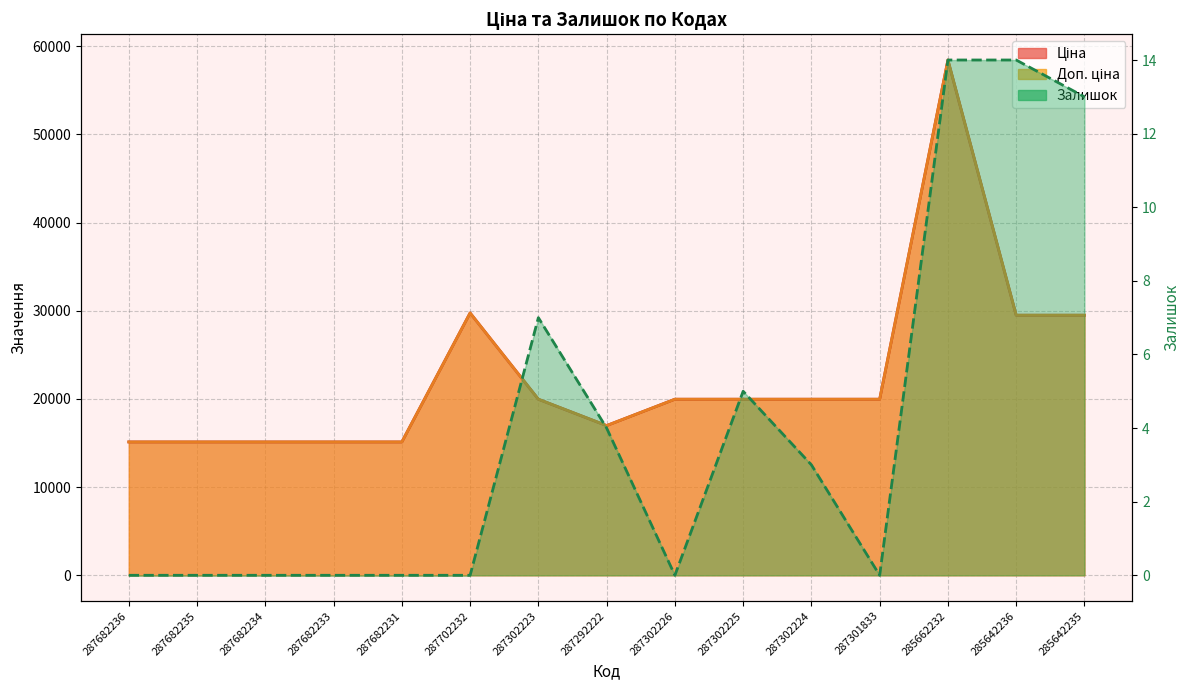

At which label does Ціна reach its minimum?

287682236